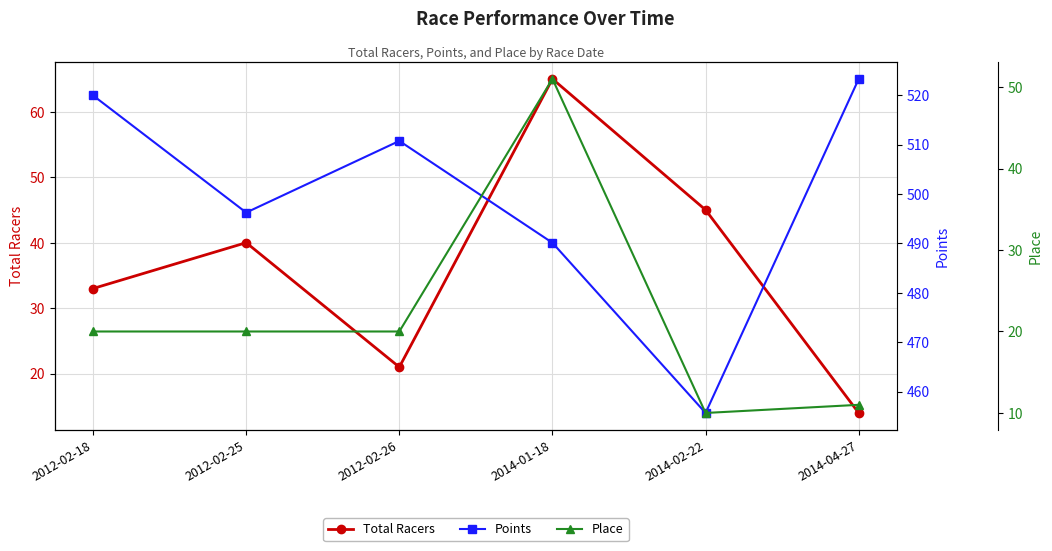

In Points, how many points are higher than both neighbors (excluding endpoints)?

1